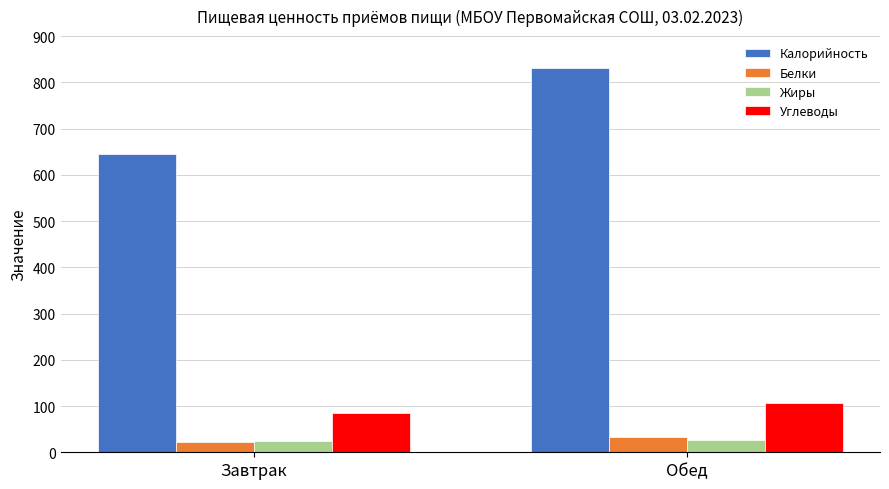

What position from the right is Обед?

1